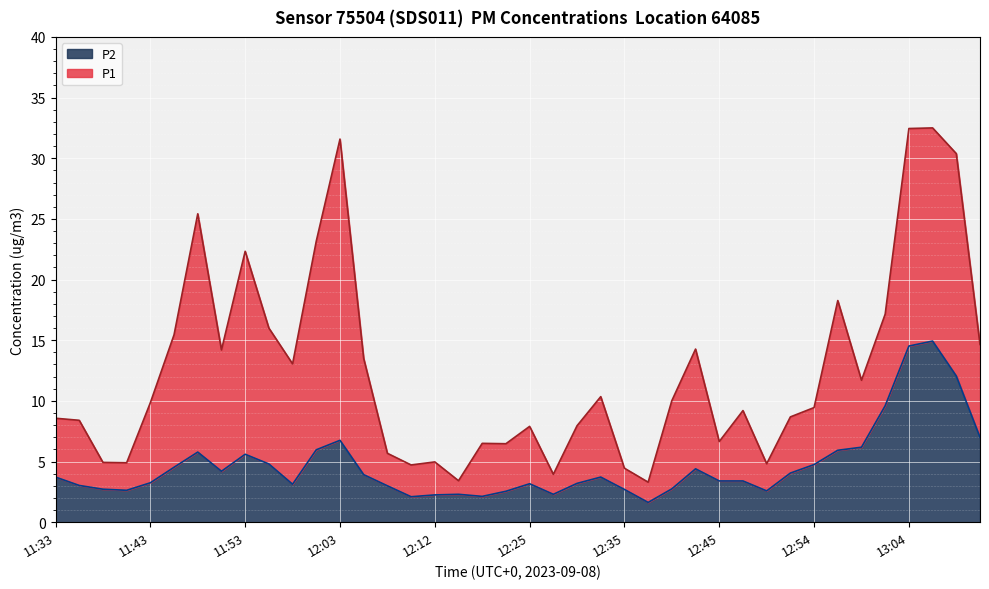

Is the value of P1 at 12:49 greater than the value of P2 at 12:40?

Yes